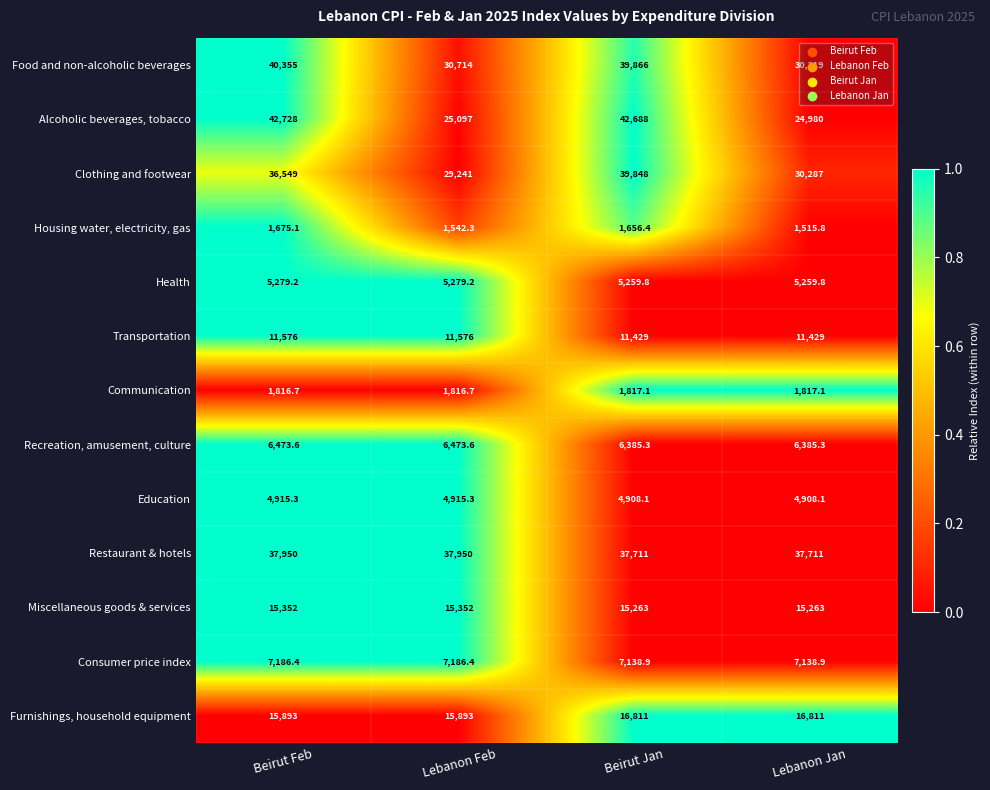

Which series has the widest spread of values?

Alcoholic beverages, tobacco